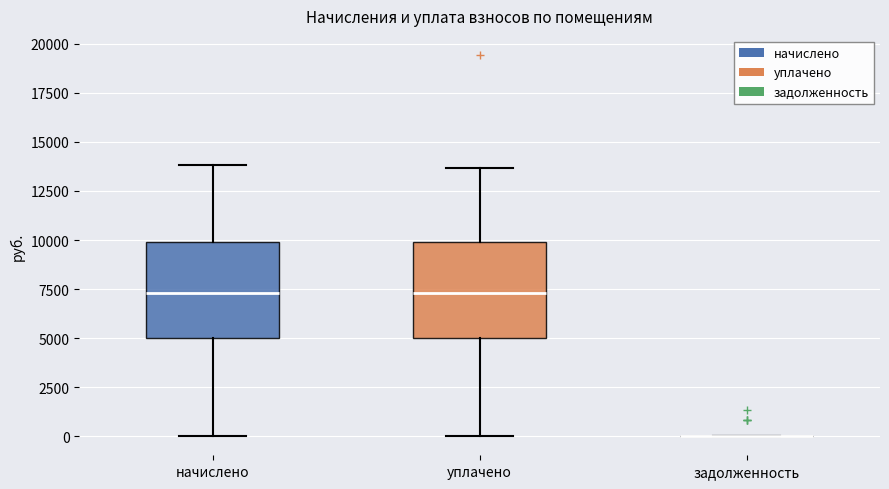

Reading left to right, transcribe this box plot: for each box, give where its median line is, the range the box spans, and where its two whiskers end, as read against the y-axis. The values are not printed on the chart, so give them approximately, as read against the axis.

начислено: median 7500, box 5000 to 10000, whiskers 0 to 14000
уплачено: median 7500, box 5000 to 10000, whiskers 0 to 13500
задолженность: box collapsed to a line at 0, whiskers 0 to 0